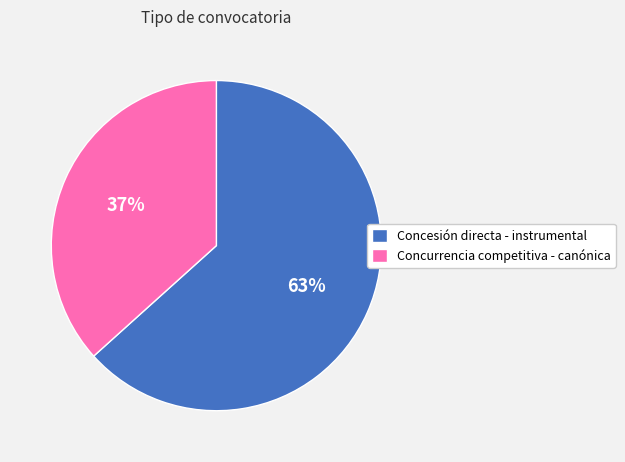

Rank the categories by value from lowest to highest.

Concurrencia competitiva - canónica, Concesión directa - instrumental